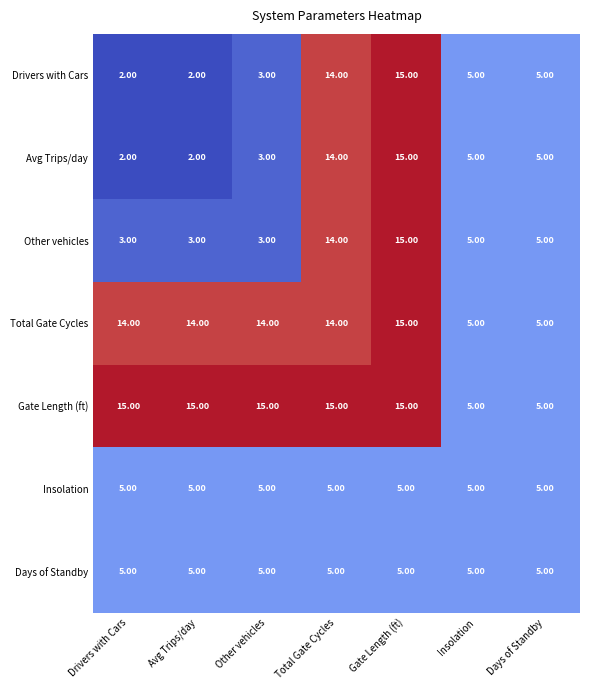

What is the difference between the highest and lowest values at Other vehicles?

12